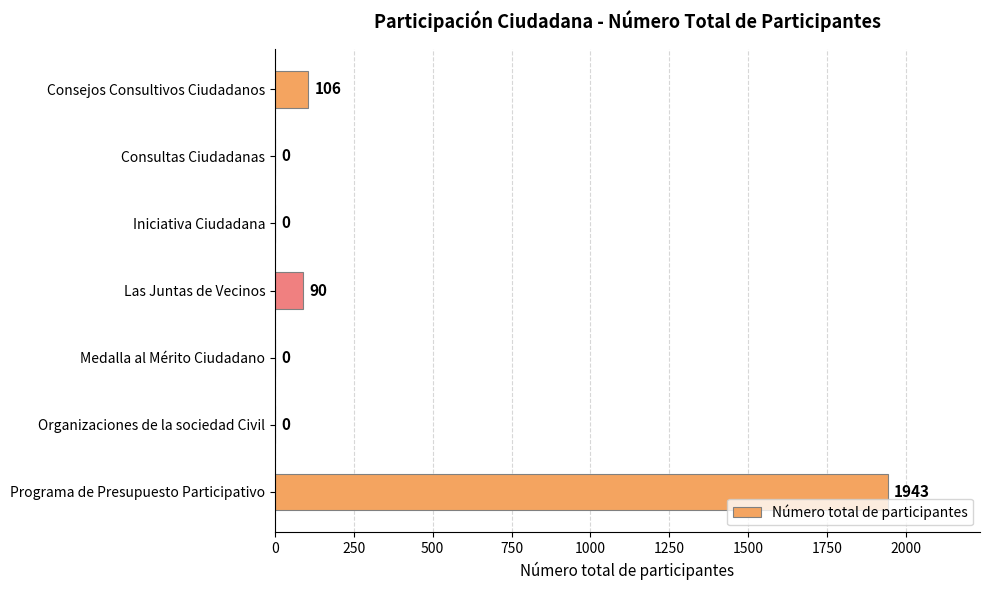

Reading top to bottom, extract all data points from this chart.

Consejos Consultivos Ciudadanos=106	Consultas Ciudadanas=0	Iniciativa Ciudadana=0	Las Juntas de Vecinos=90	Medalla al Mérito Ciudadano=0	Organizaciones de la sociedad Civil=0	Programa de Presupuesto Participativo=1943